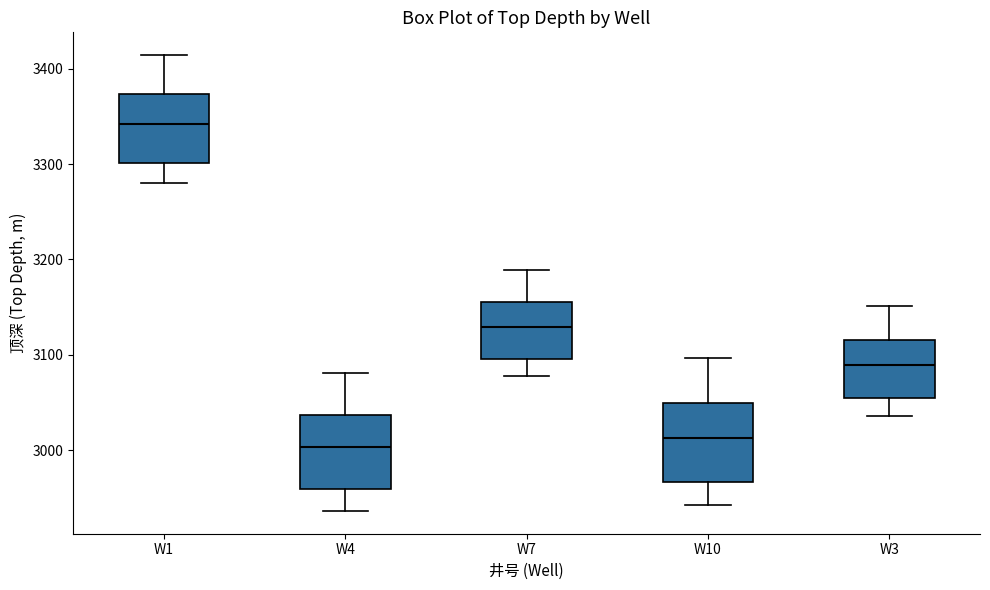

Reading left to right, transcribe this box plot: for each box, give where its median line is, the range the box spans, and where its two whiskers end, as read against the y-axis. The values are not printed on the chart, so give them approximately, as read against the axis.

W1: median 3340, box 3300 to 3370, whiskers 3280 to 3410
W4: median 3000, box 2960 to 3040, whiskers 2940 to 3080
W7: median 3130, box 3100 to 3160, whiskers 3080 to 3190
W10: median 3010, box 2970 to 3050, whiskers 2940 to 3100
W3: median 3090, box 3050 to 3120, whiskers 3040 to 3150